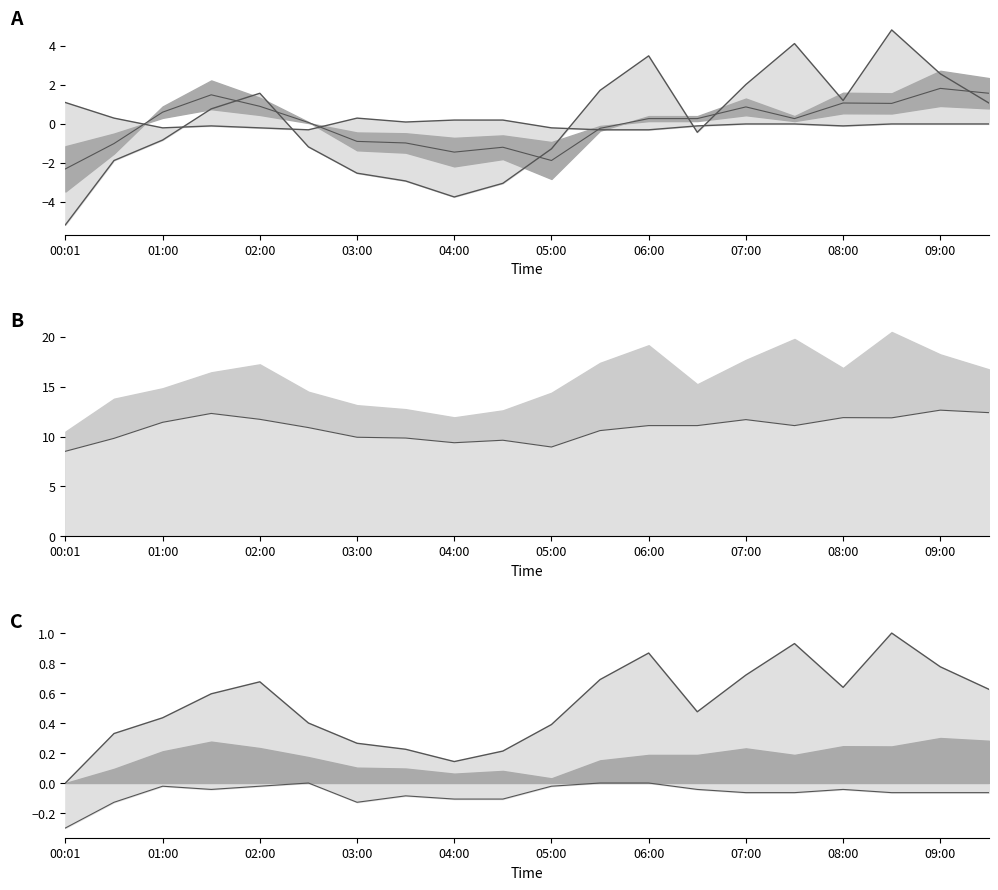

What is the difference between the second highest and minimum values in the SDS_P2 line series?

3.9